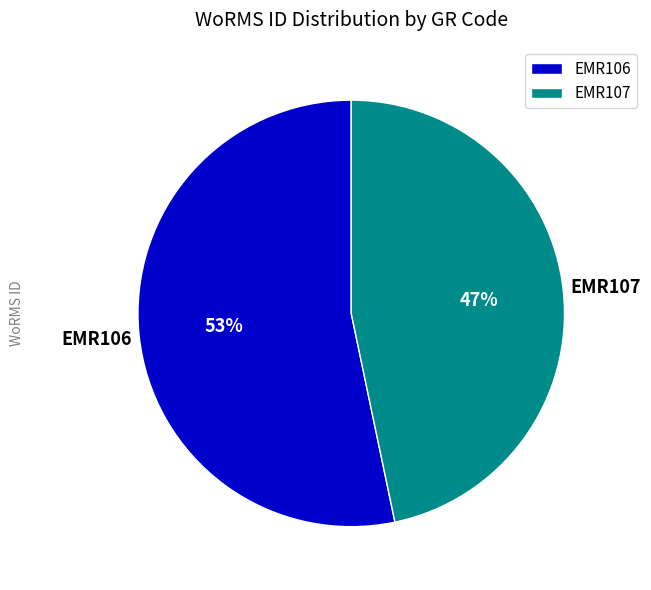

To the nearest percent, what portion does EMR107 represent?

47%